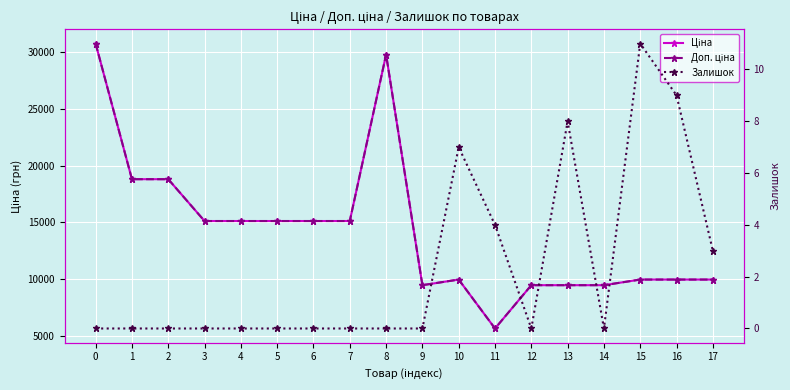

The value of Залишок at 0 is 5.5. True or false?

False